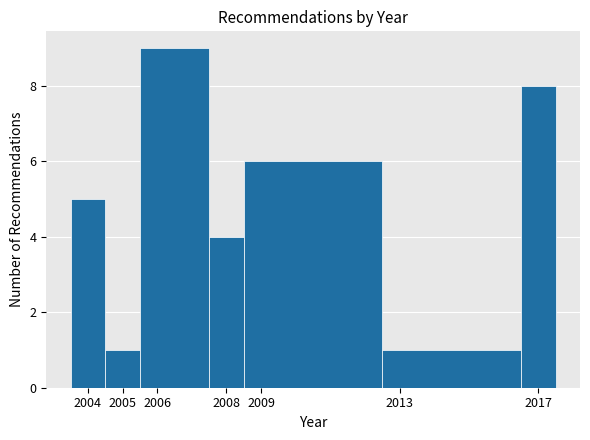

Reading left to right, list every bar in this chart as the range it spans on the x-axis followed by its height. The values are not printed on the chart, so give them approximately, as read against the axis.

2003.5 to 2004.5: 5
2004.5 to 2005.5: 1
2005.5 to 2007.5: 9
2007.5 to 2008.5: 4
2008.5 to 2012.5: 6
2012.5 to 2016.5: 1
2016.5 to 2017.5: 8